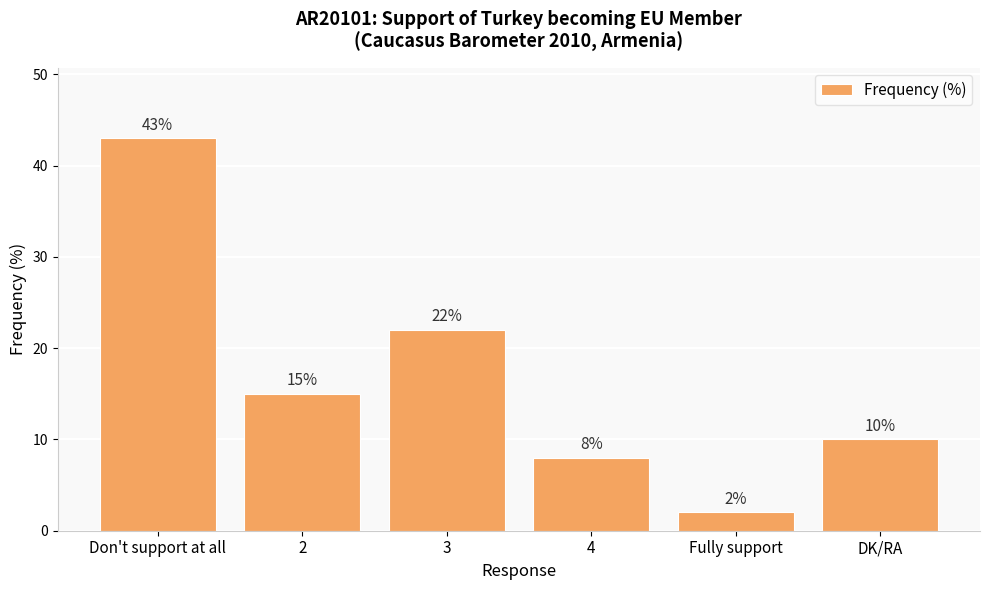

Rank the categories by value from lowest to highest.

Fully support, 4, DK/RA, 2, 3, Don't support at all